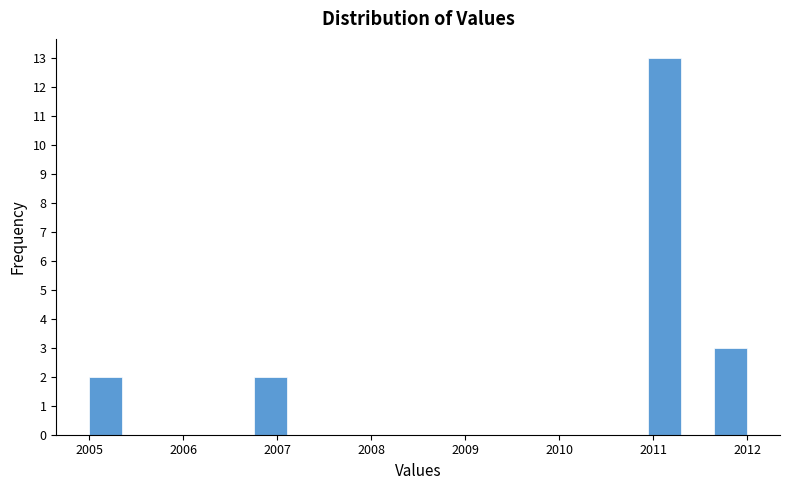

Around what value on the x-axis is the tallest bar? Give the approximate position of its centre, as read against the axis.

2011.1